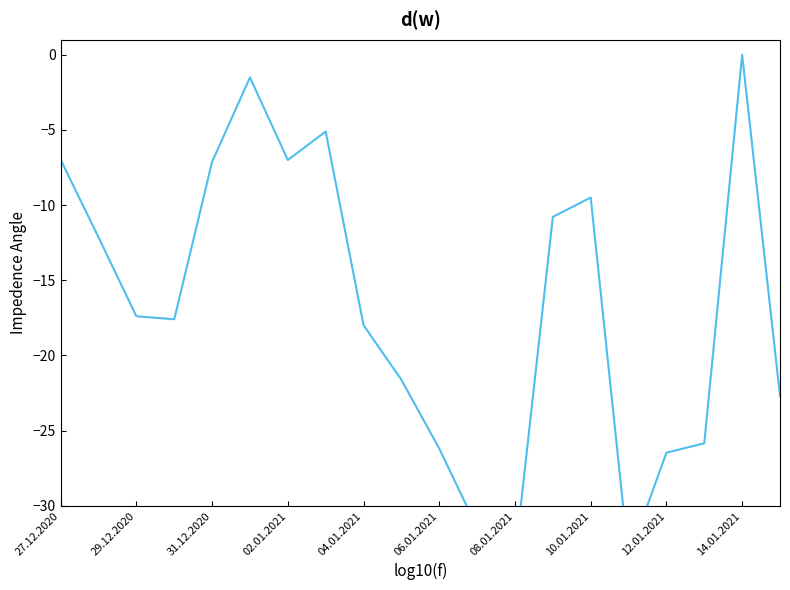

How many points are higher than both their immediate neighbors (excluding endpoints)?

4